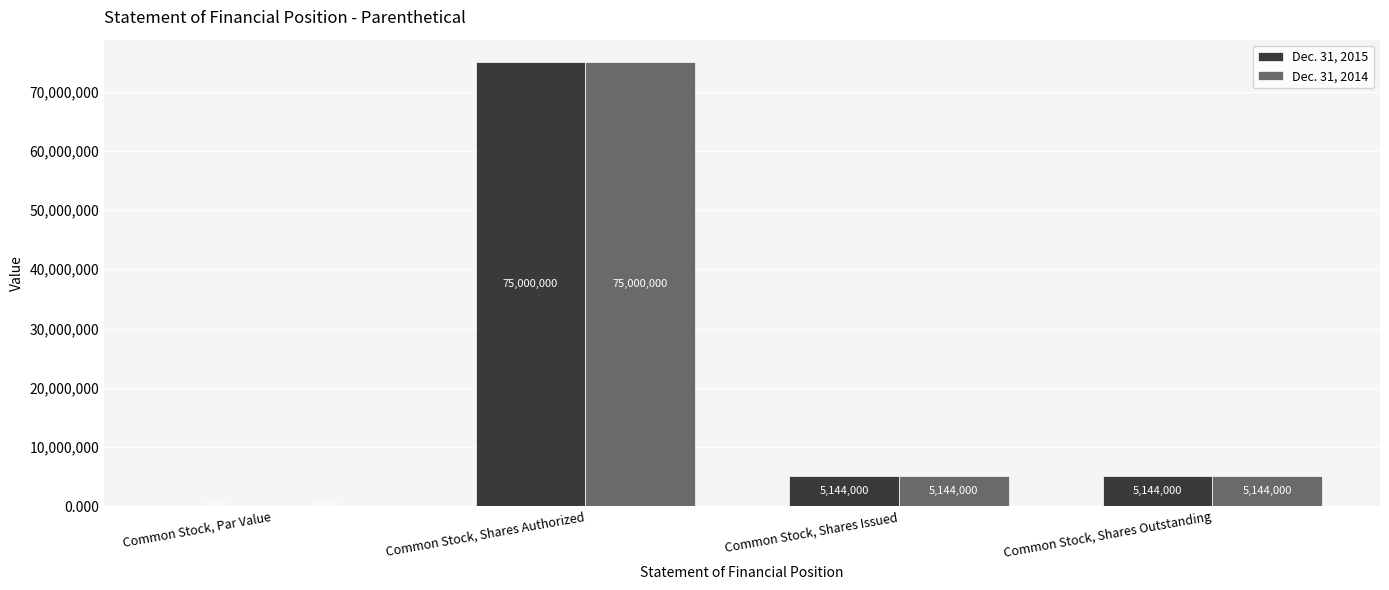

Where does the Dec. 31, 2015 series first go above 5144000?

Common Stock, Shares Authorized